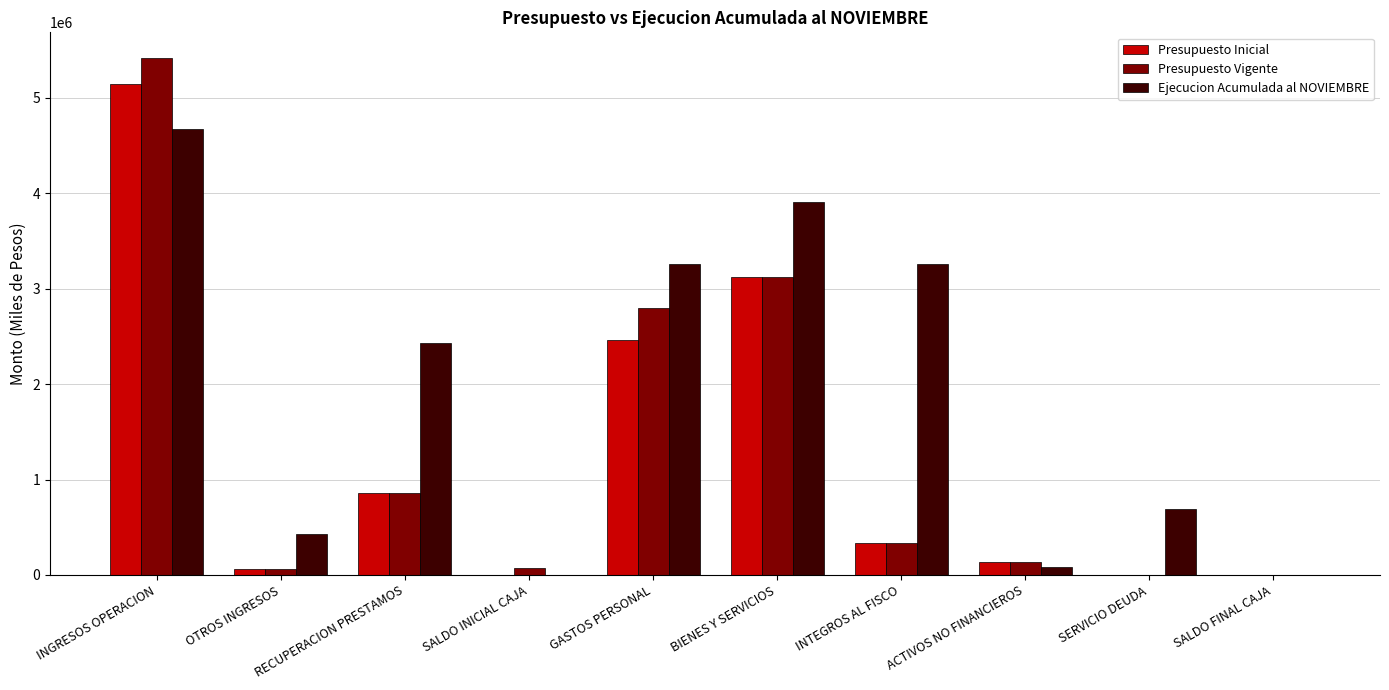

Is it true that Ejecucion Acumulada al NOVIEMBRE equals 1160408 at SERVICIO DEUDA?

False